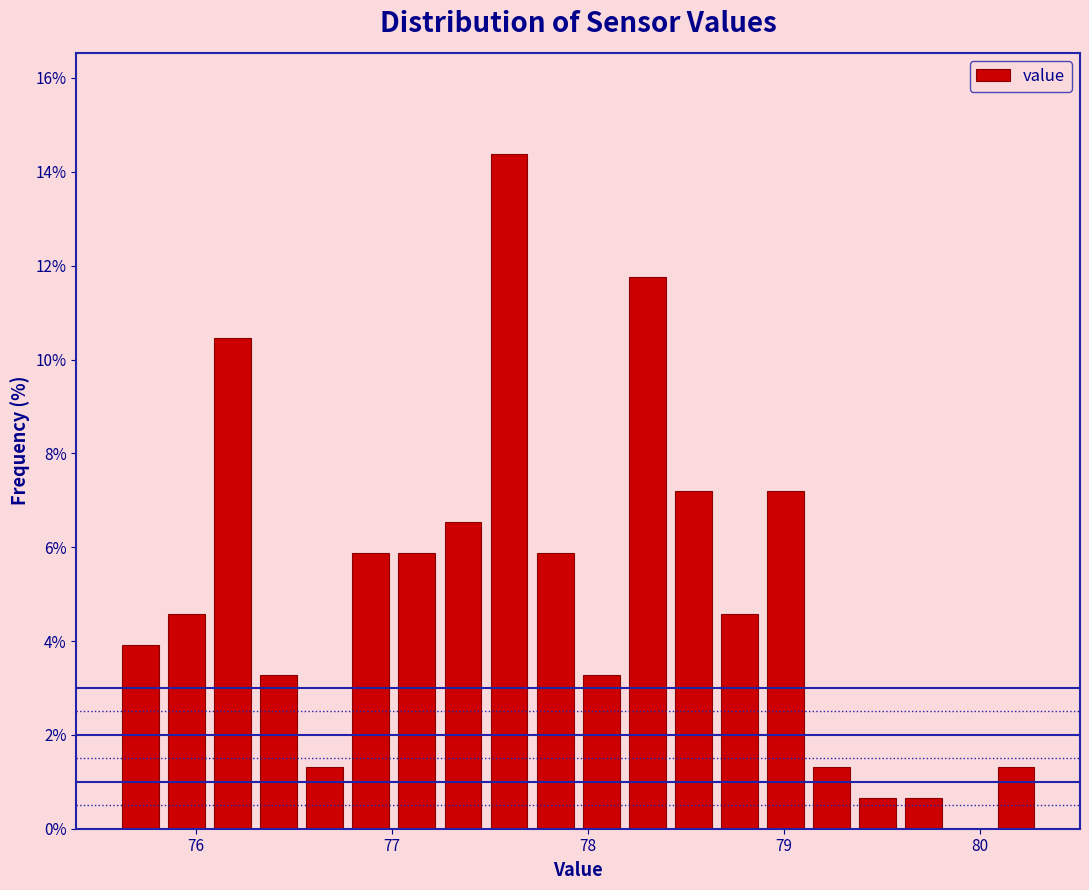

Read against the x-axis, roughly where is the centre of the tallest bar?

77.6